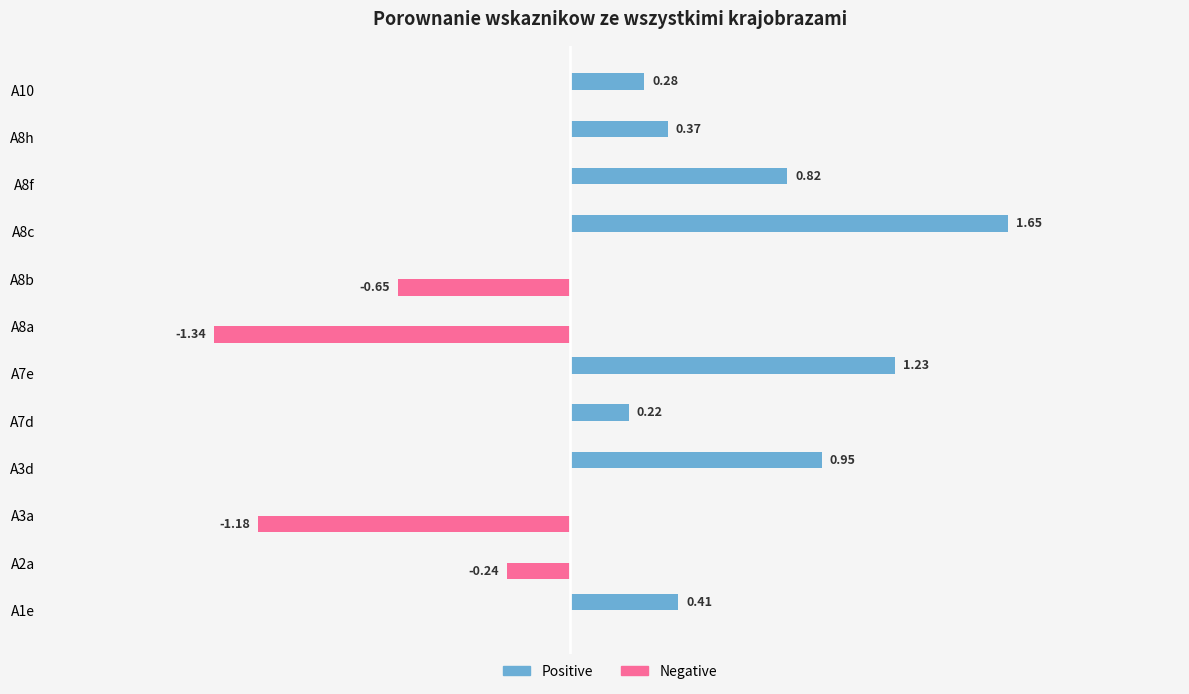

Which series changed the most between A7d and A7e?

Positive